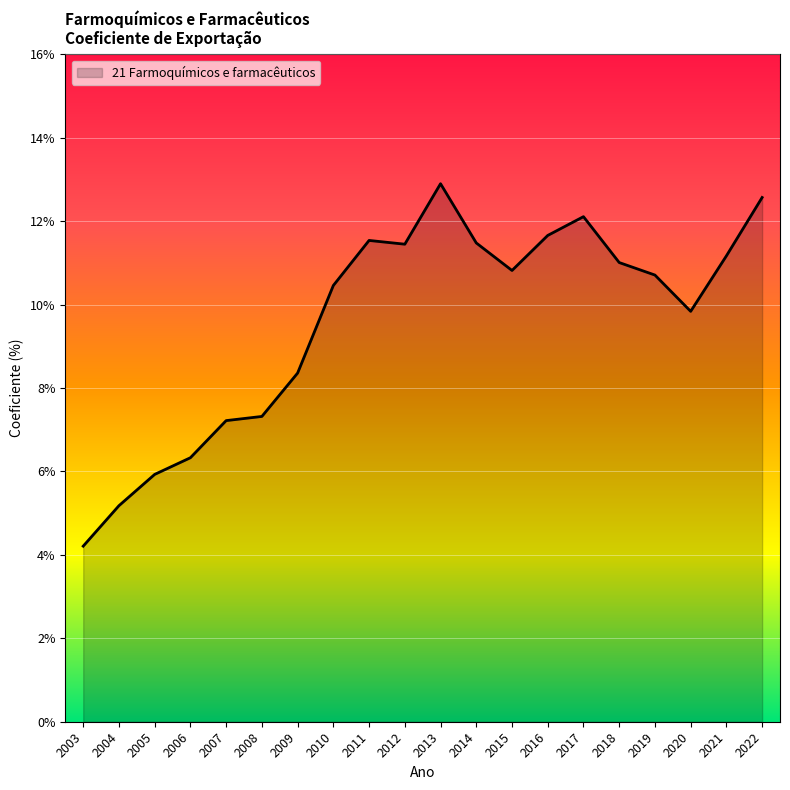

What is the difference between the second highest and minimum values?

8.4